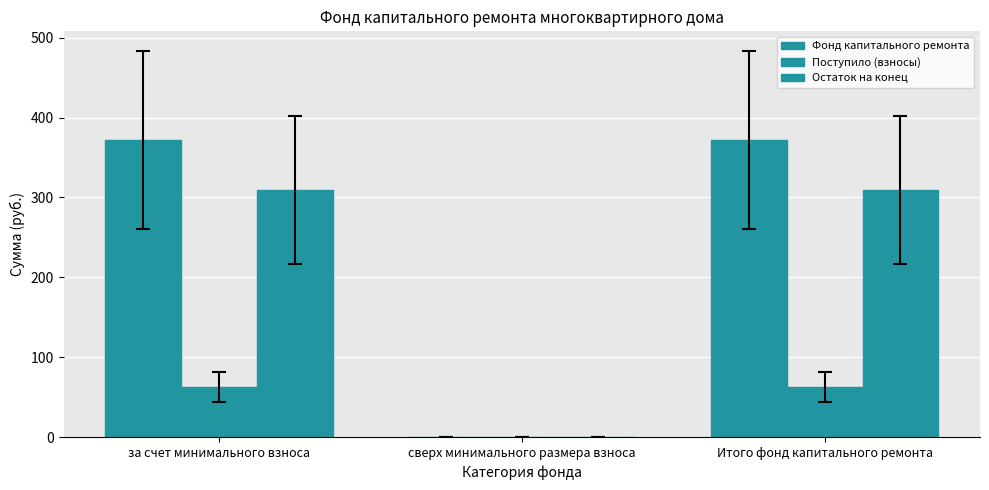

Count the number of categories in the chart.

3